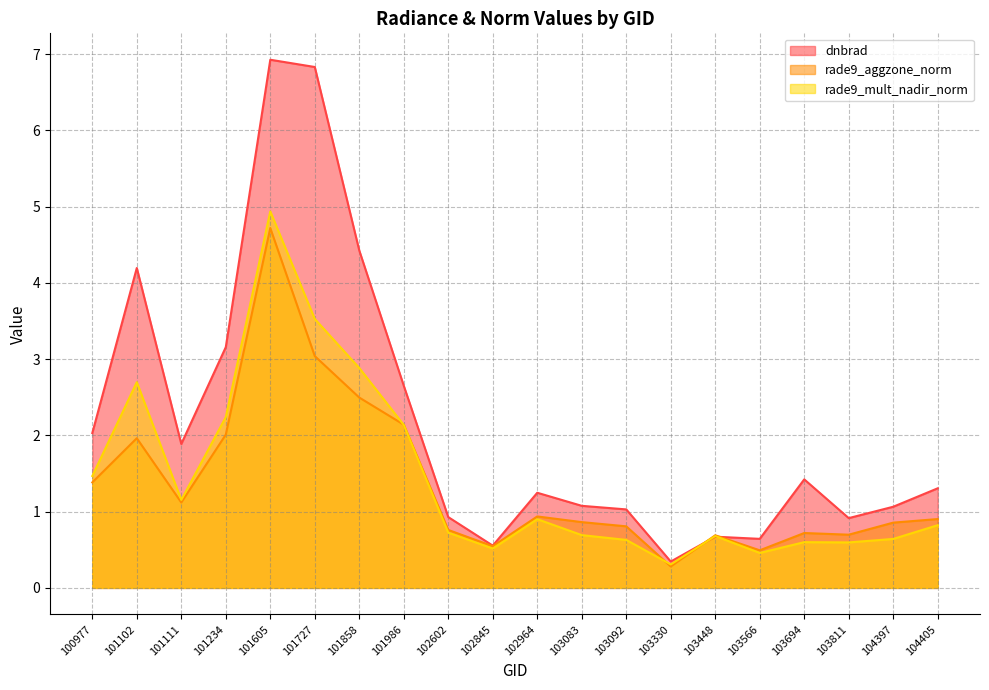

The rade9_mult_nadir_norm series shows 0.2 at 103694. True or false?

False